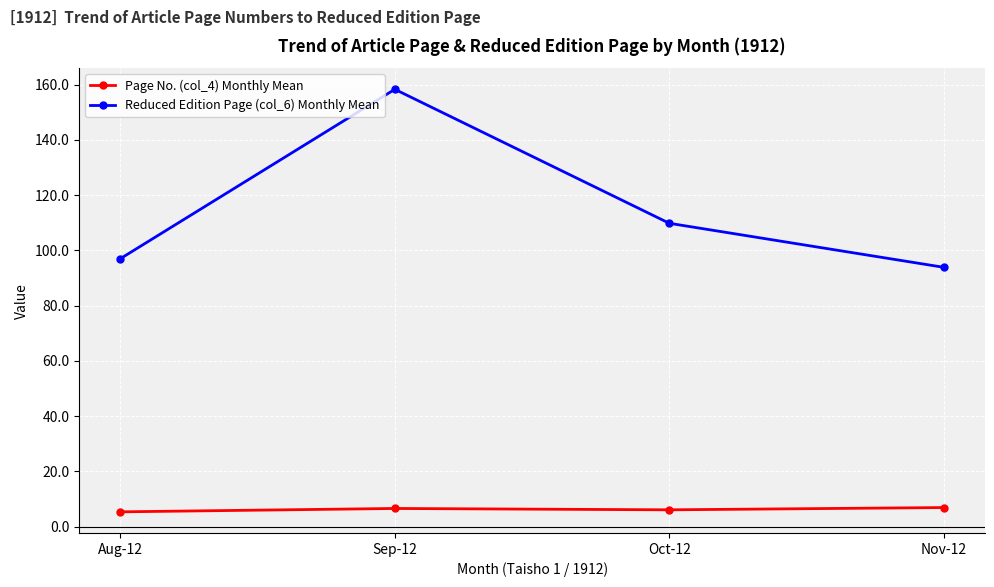

Rank the series by their maximum value, from lowest to highest.

Page No. (col_4) Monthly Mean, Reduced Edition Page (col_6) Monthly Mean